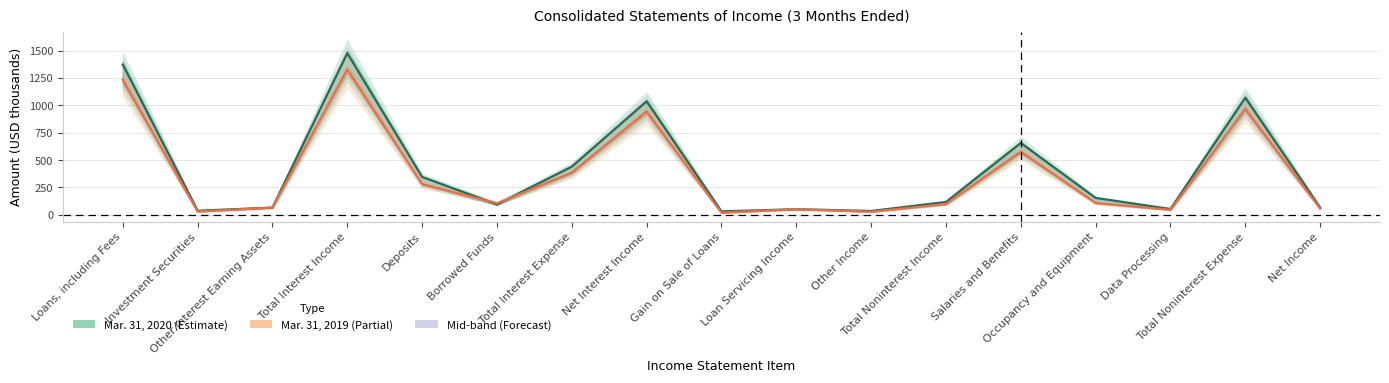

What position from the left is Total Noninterest Income?

12